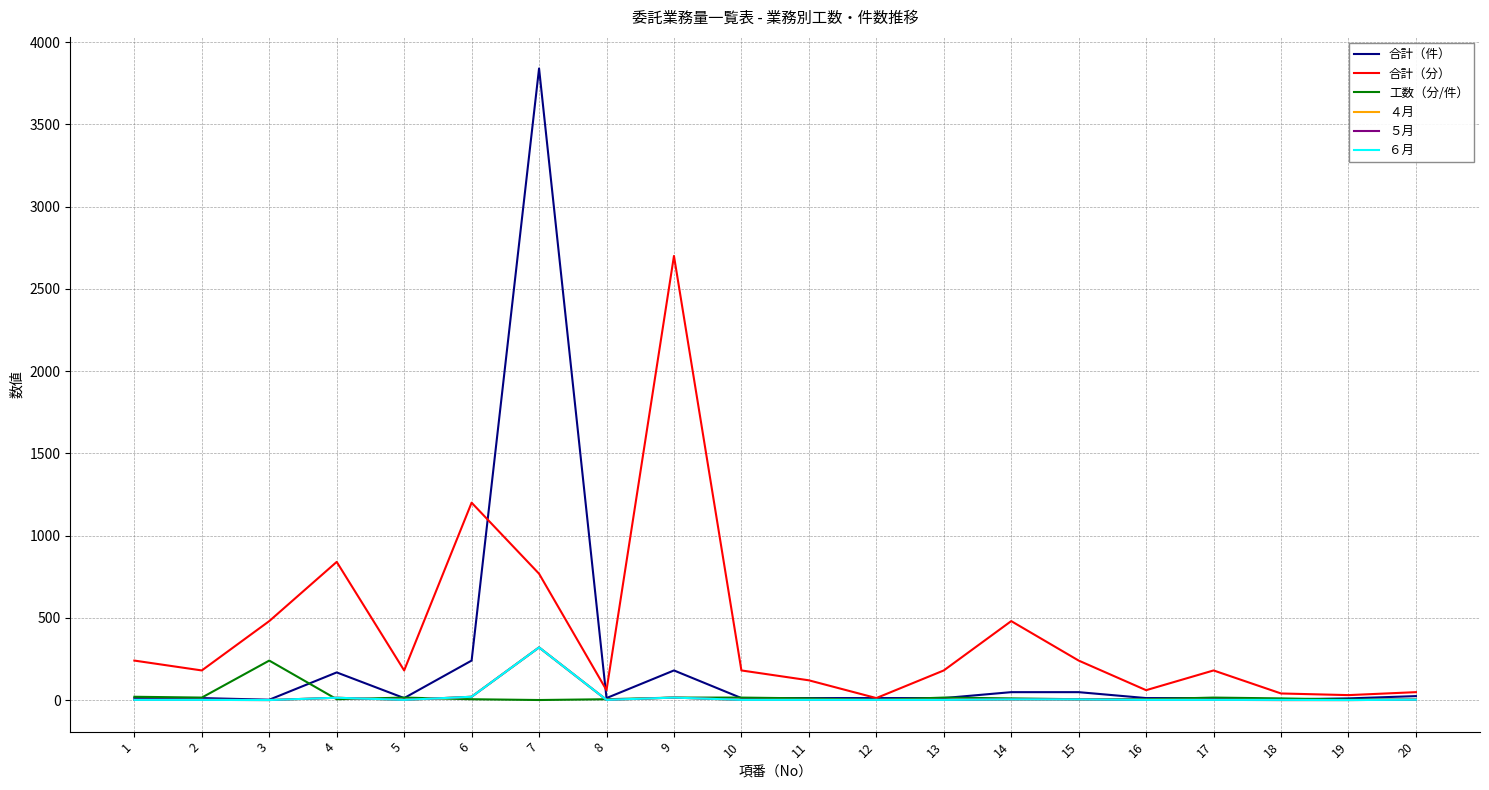

Reading left to right, extract all data points from this chart.

合計（件）: 1=12.0	2=12.0	3=2.0	4=168.0	5=12.0	6=240.0	7=3840.0	8=12.0	9=180.0	10=12.0	11=12.0	12=12.0	13=12.0	14=48.0	15=48.0	16=12.0	17=12.0	18=4.0	19=10.0	20=24.0
合計（分）: 1=240.0	2=180.0	3=480.0	4=840.0	5=180.0	6=1200.0	7=768.0	8=60.0	9=2700.0	10=180.0	11=120.0	12=12.0	13=180.0	14=480.0	15=240.0	16=60.0	17=180.0	18=40.0	19=30.0	20=48.0
工数（分/件）: 1=20.0	2=15.0	3=240.0	4=5.0	5=15.0	6=5.0	7=0.2	8=5.0	9=15.0	10=15.0	11=10.0	12=1.0	13=15.0	14=10.0	15=5.0	16=5.0	17=15.0	18=10.0	19=3.0	20=2.0
４月: 1=1.0	2=1.0	3=0.0	4=14.0	5=1.0	6=20.0	7=320.0	8=1.0	9=15.0	10=1.0	11=1.0	12=1.0	13=1.0	14=4.0	15=4.0	16=1.0	17=1.0	18=0.0	19=0.0	20=2.0
５月: 1=1.0	2=1.0	3=0.0	4=14.0	5=1.0	6=20.0	7=320.0	8=1.0	9=15.0	10=1.0	11=1.0	12=1.0	13=1.0	14=4.0	15=4.0	16=1.0	17=1.0	18=0.0	19=0.0	20=2.0
６月: 1=1.0	2=1.0	3=0.0	4=14.0	5=1.0	6=20.0	7=320.0	8=1.0	9=15.0	10=1.0	11=1.0	12=1.0	13=1.0	14=4.0	15=4.0	16=1.0	17=1.0	18=1.0	19=0.0	20=2.0